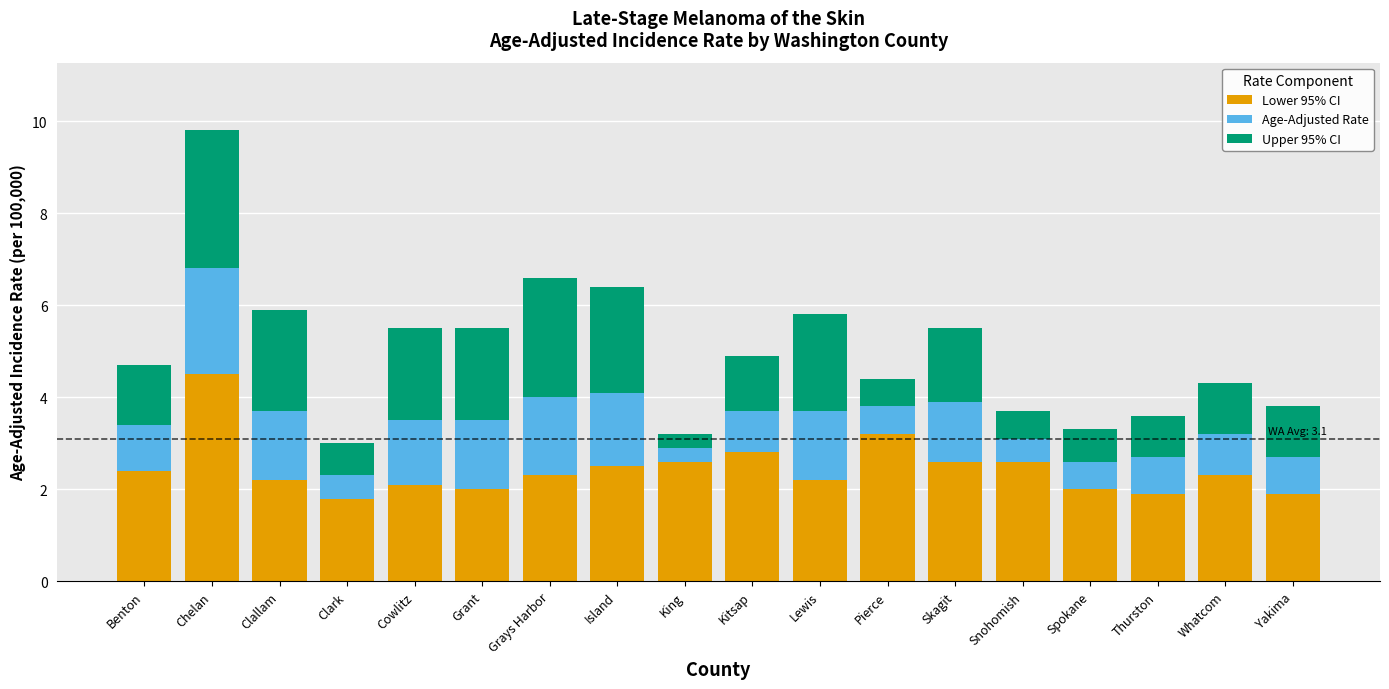

What is the maximum value for Lower 95% CI?

4.5